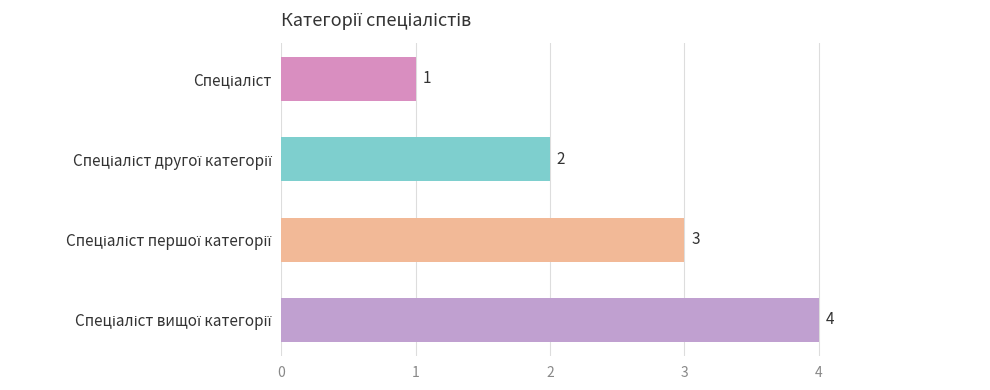

What is the maximum value shown in the chart?

4